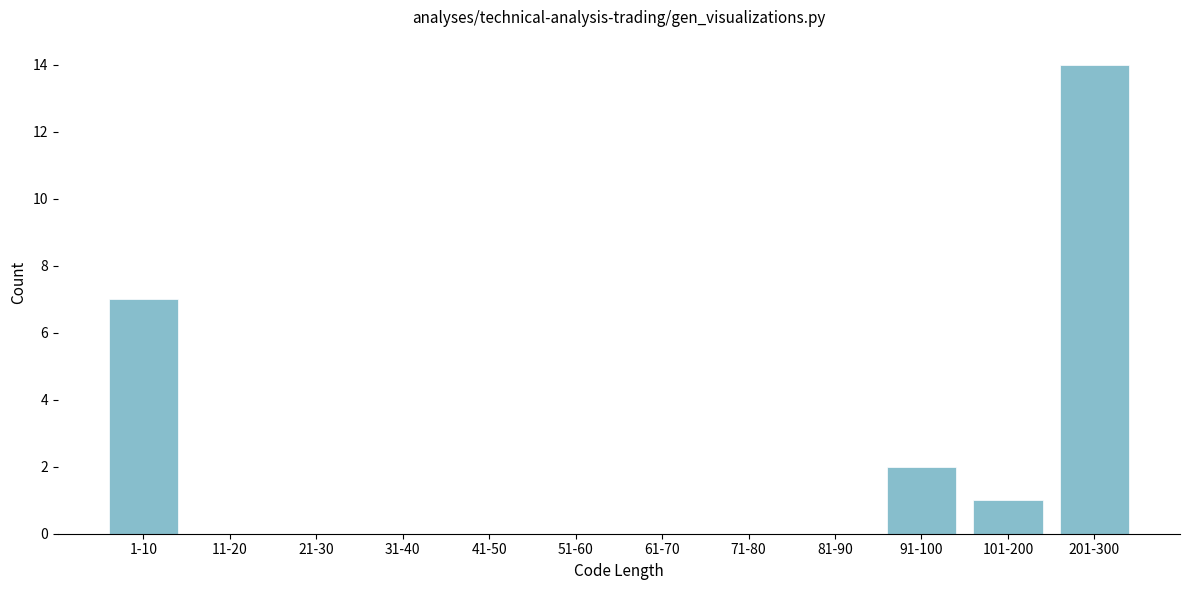

Reading left to right, list all the values displayed in this chart.

1-10=7	11-20=0	21-30=0	31-40=0	41-50=0	51-60=0	61-70=0	71-80=0	81-90=0	91-100=2	101-200=1	201-300=14